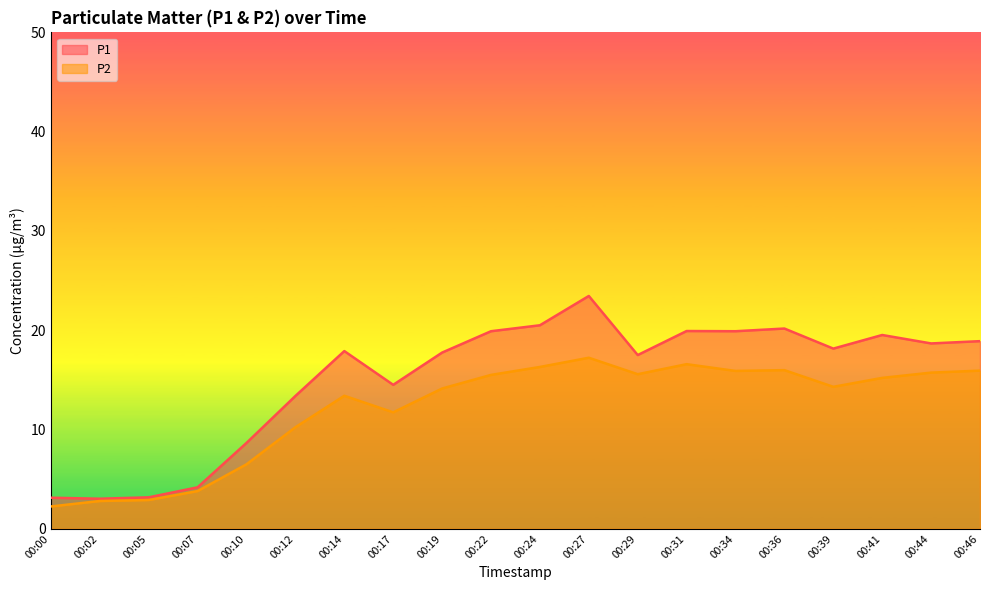

At which label is P1 closest to 13?

00:12